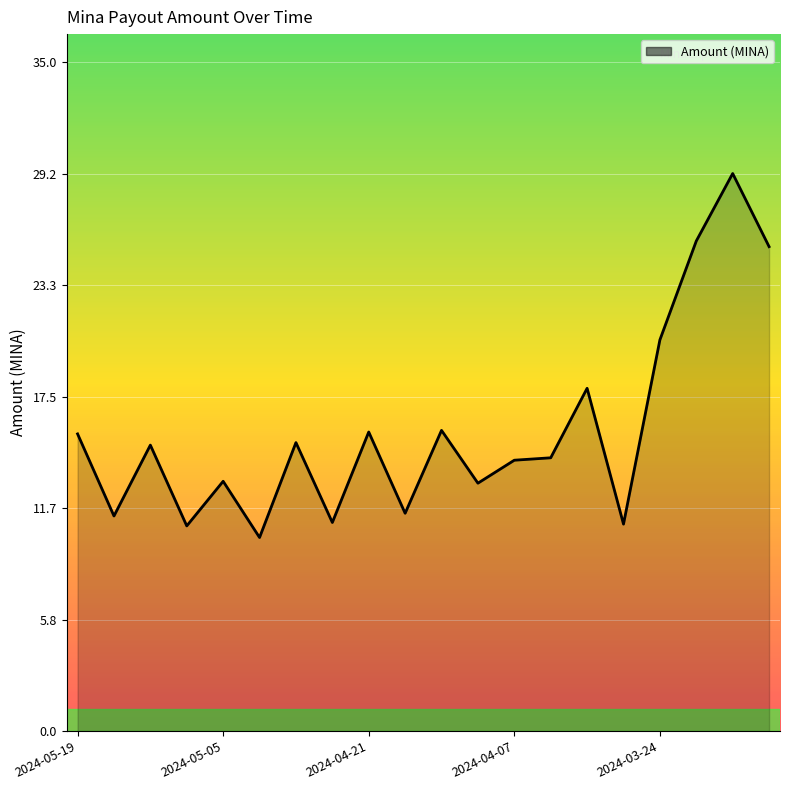

What is the difference between the maximum and minimum values?

19.0